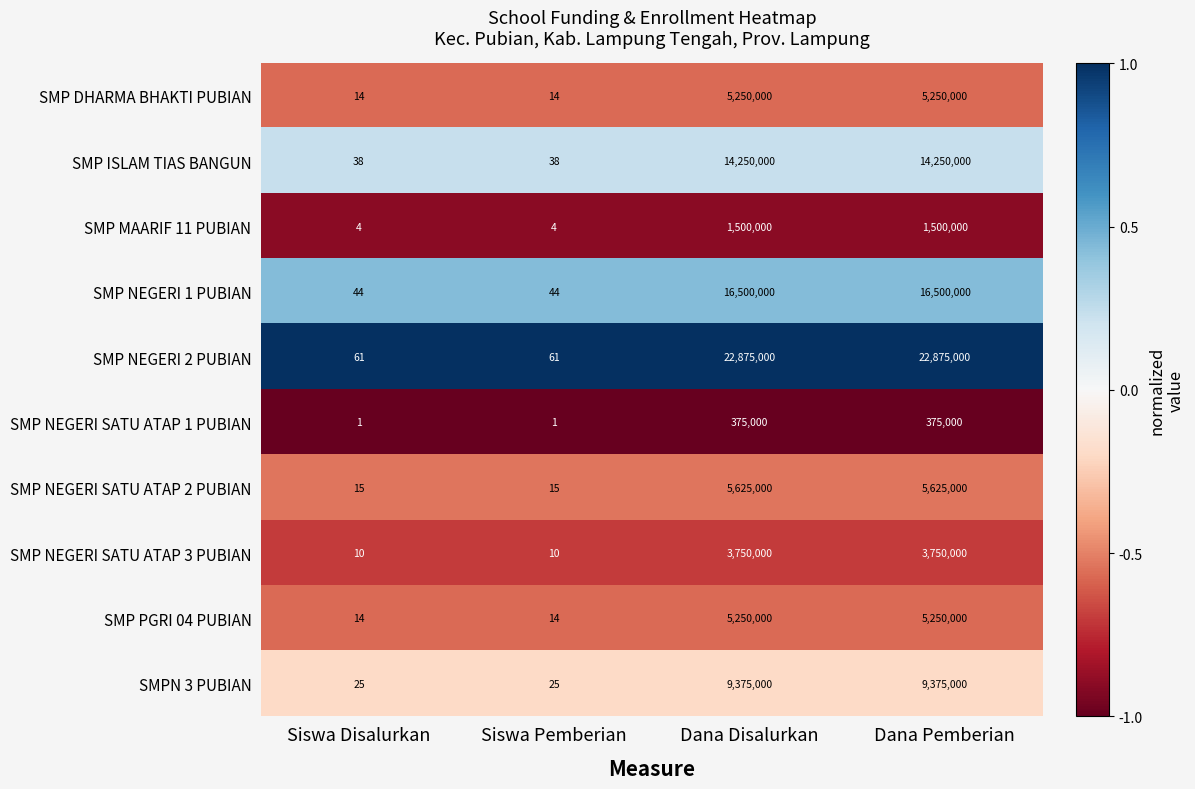

True or false: SMPN 3 PUBIAN has a value of 14 at Siswa Pemberian.

False